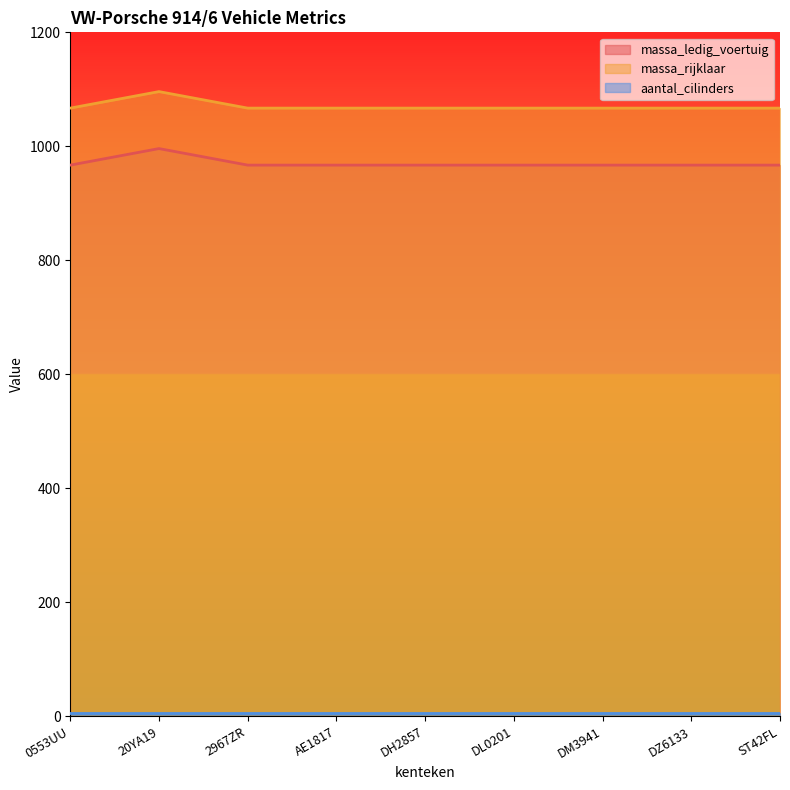

What is the minimum value for massa_rijklaar?

1067